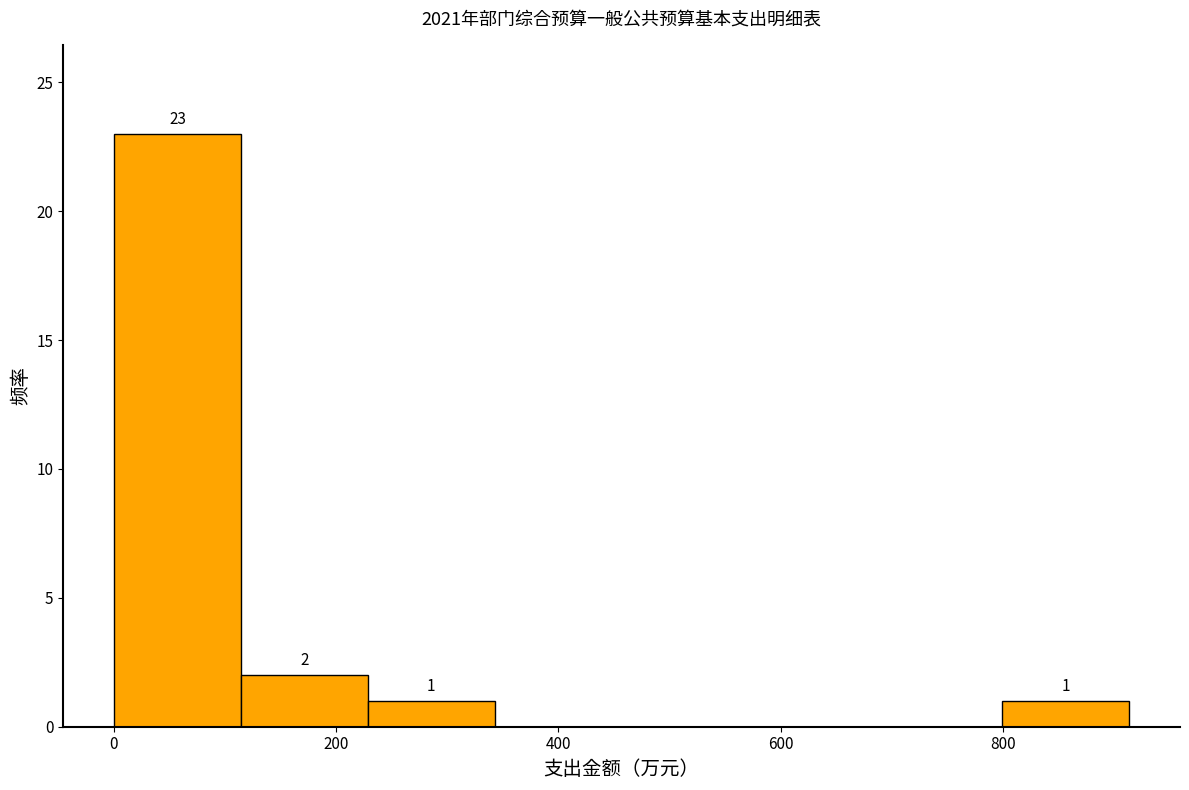

Over which range of the x-axis is the bar tallest?

0 to 120